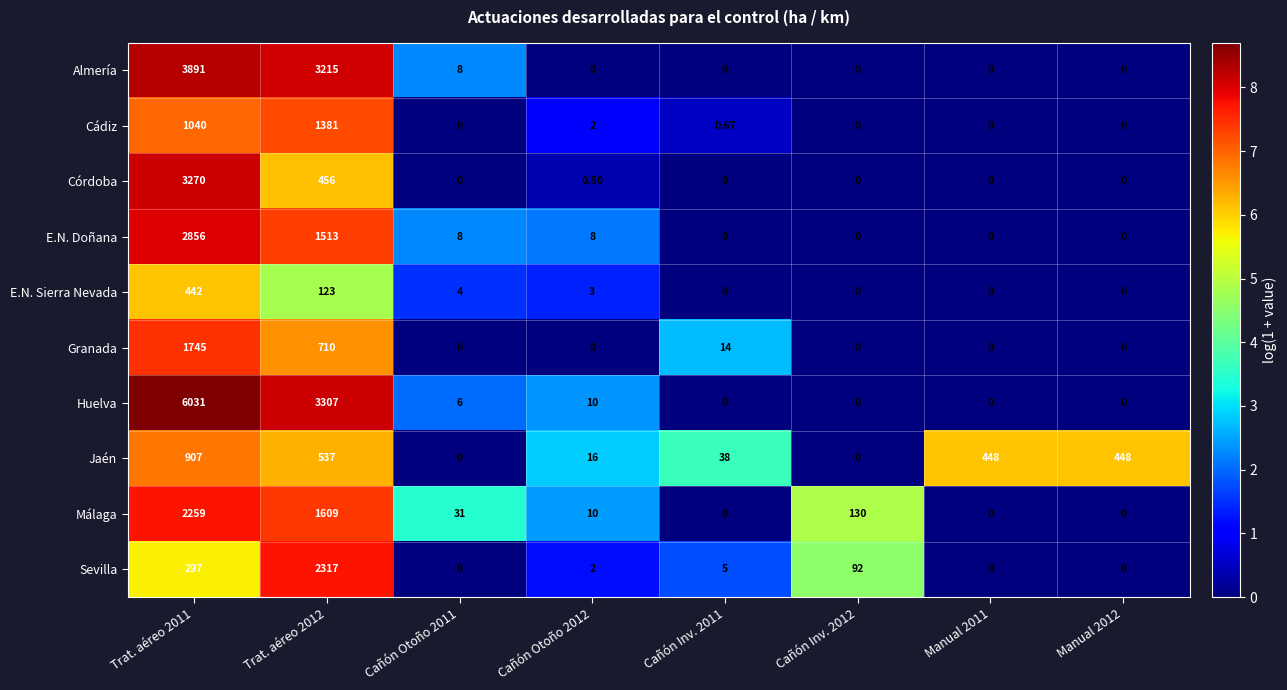

Which series has the widest spread of values?

Huelva